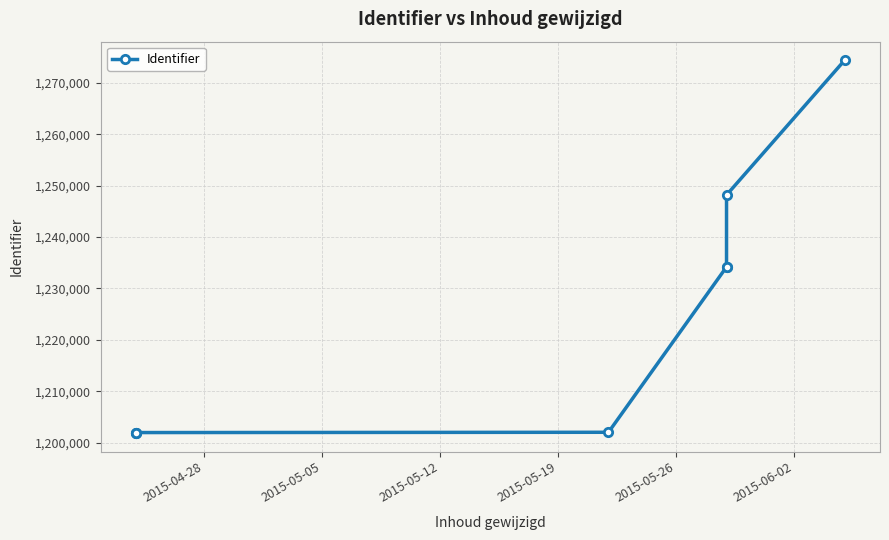

True or false: the data has more than 1 interior local peaks.

False